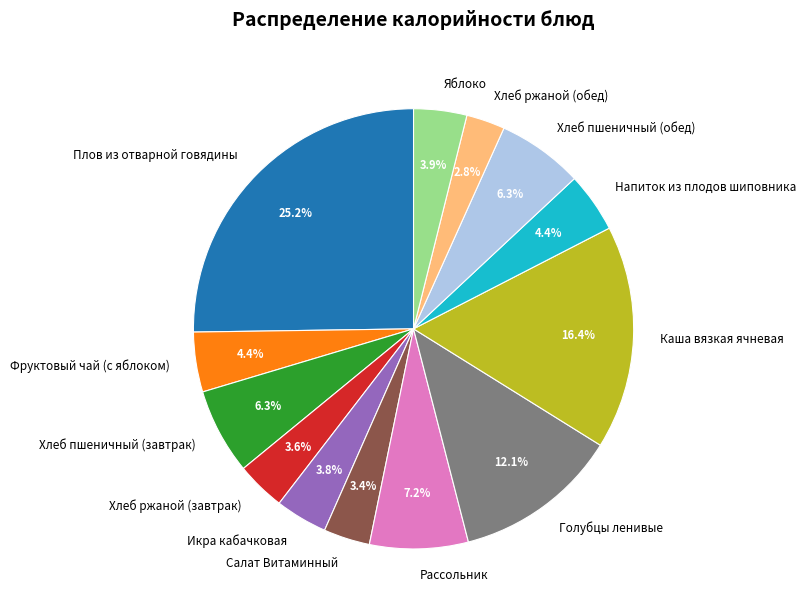

What is the smallest slice in the pie chart?

Хлеб ржаной (обед)